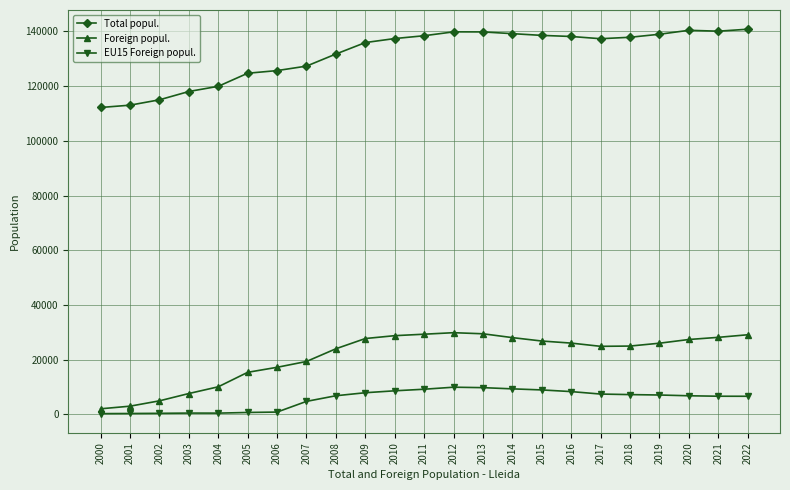

The value of Total popul. at 2003 is 50319. True or false?

False